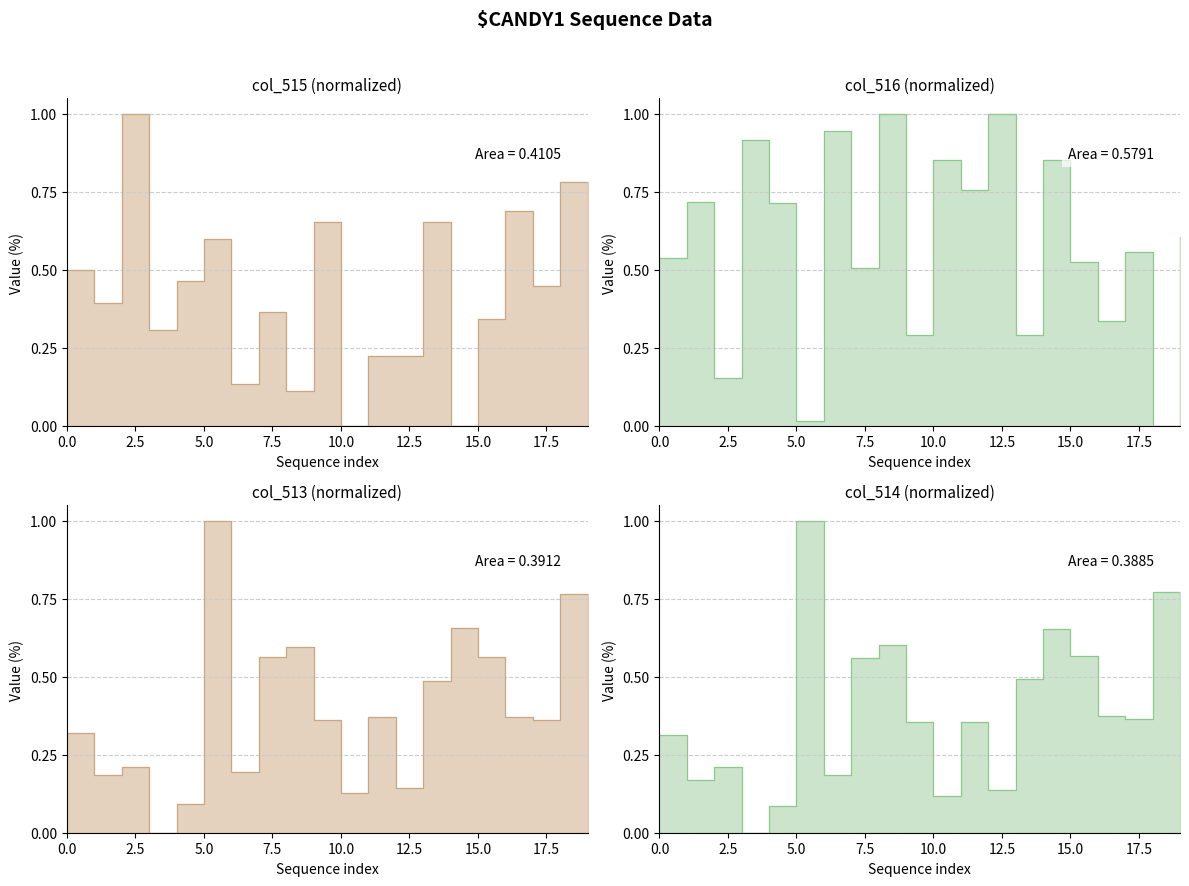

Between 20.0 and 12.5, which is larger?

12.5